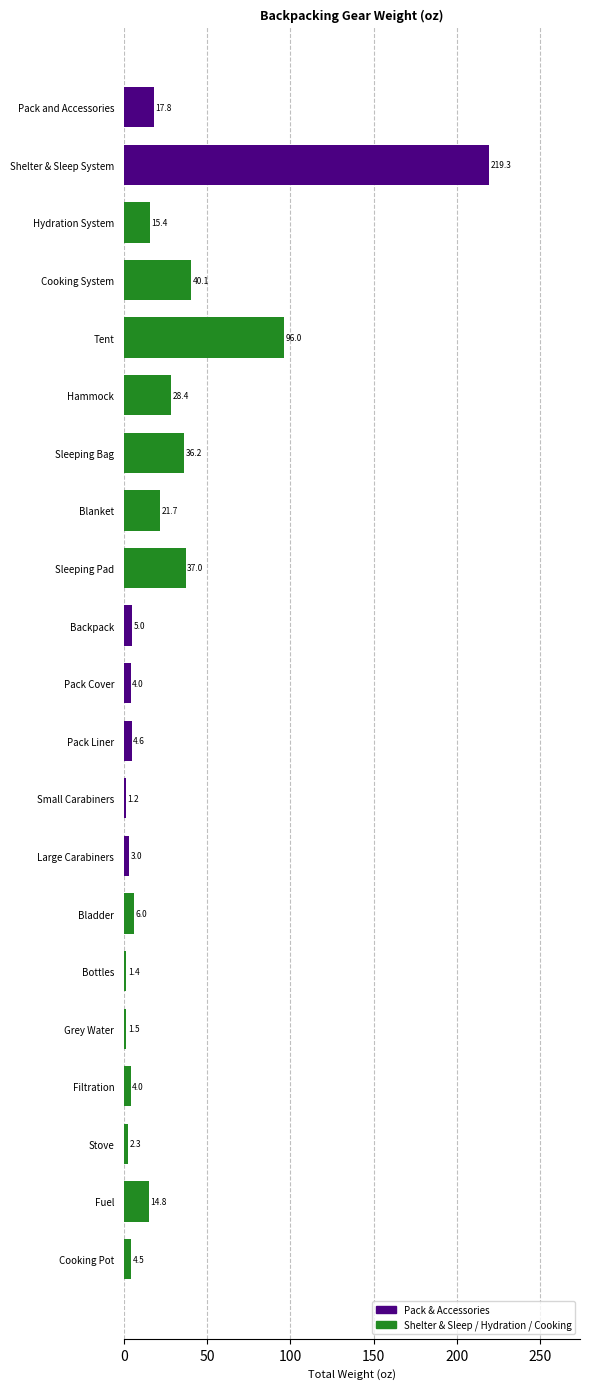

How many distinct data groups are displayed?

1